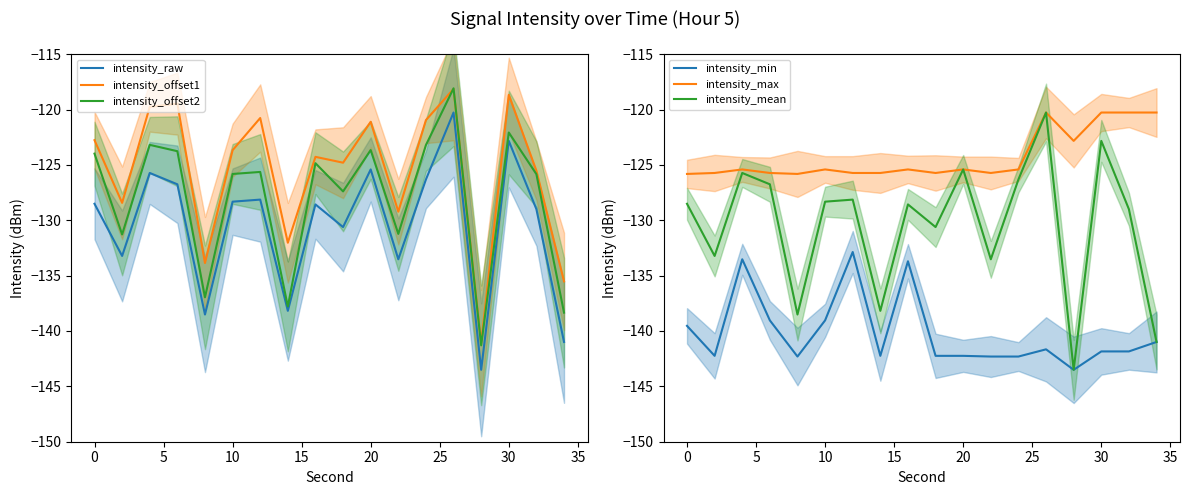

Which series has the largest total across all categories?

intensity_max